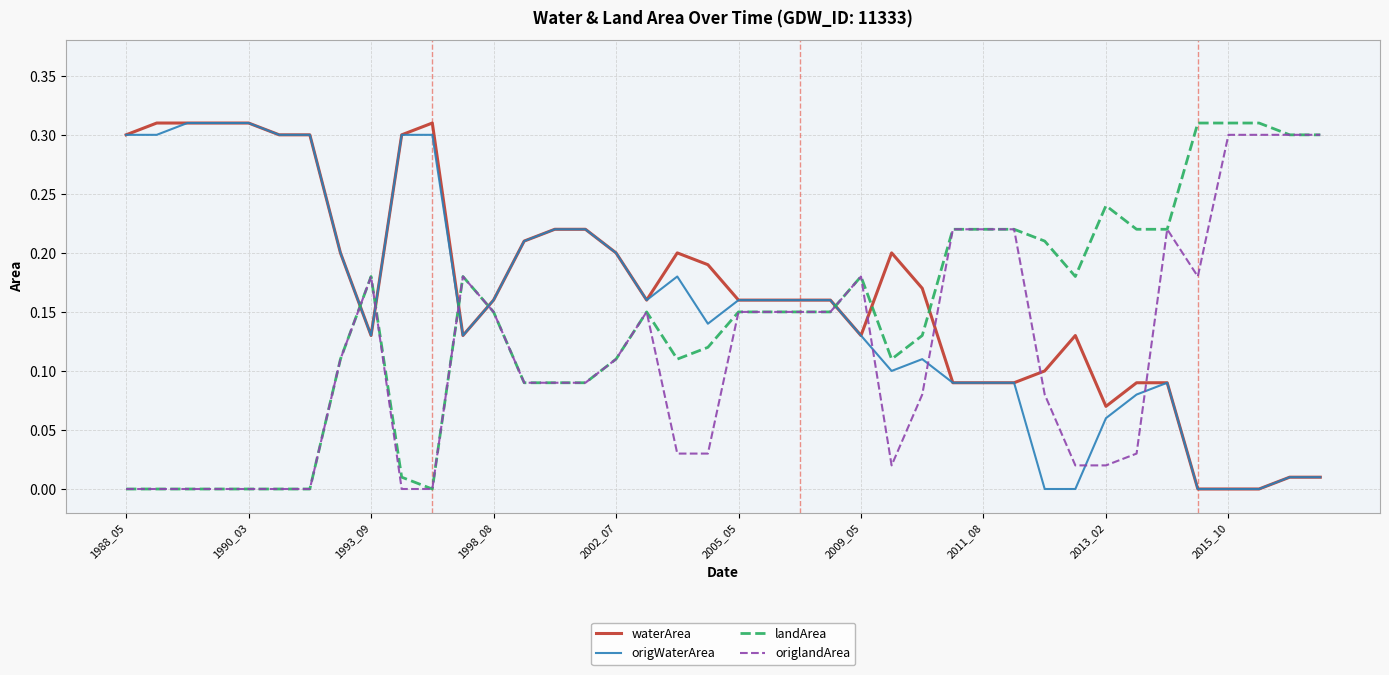

Rank the series by their average value, from lowest to highest.

origlandArea, landArea, origWaterArea, waterArea